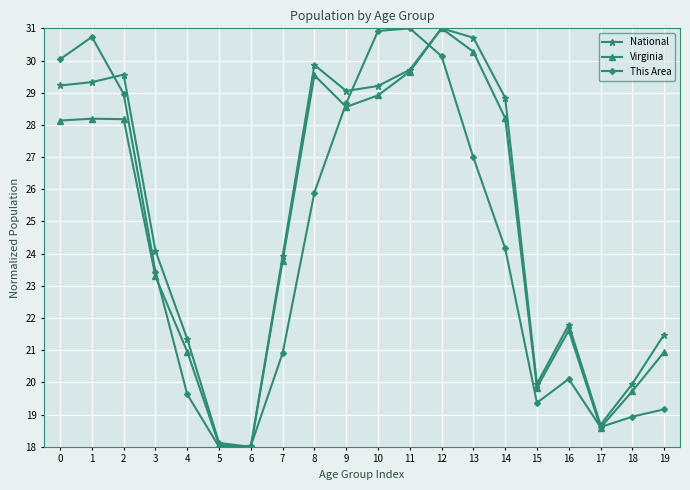

What are all the series names shown in the legend?

National, Virginia, This Area